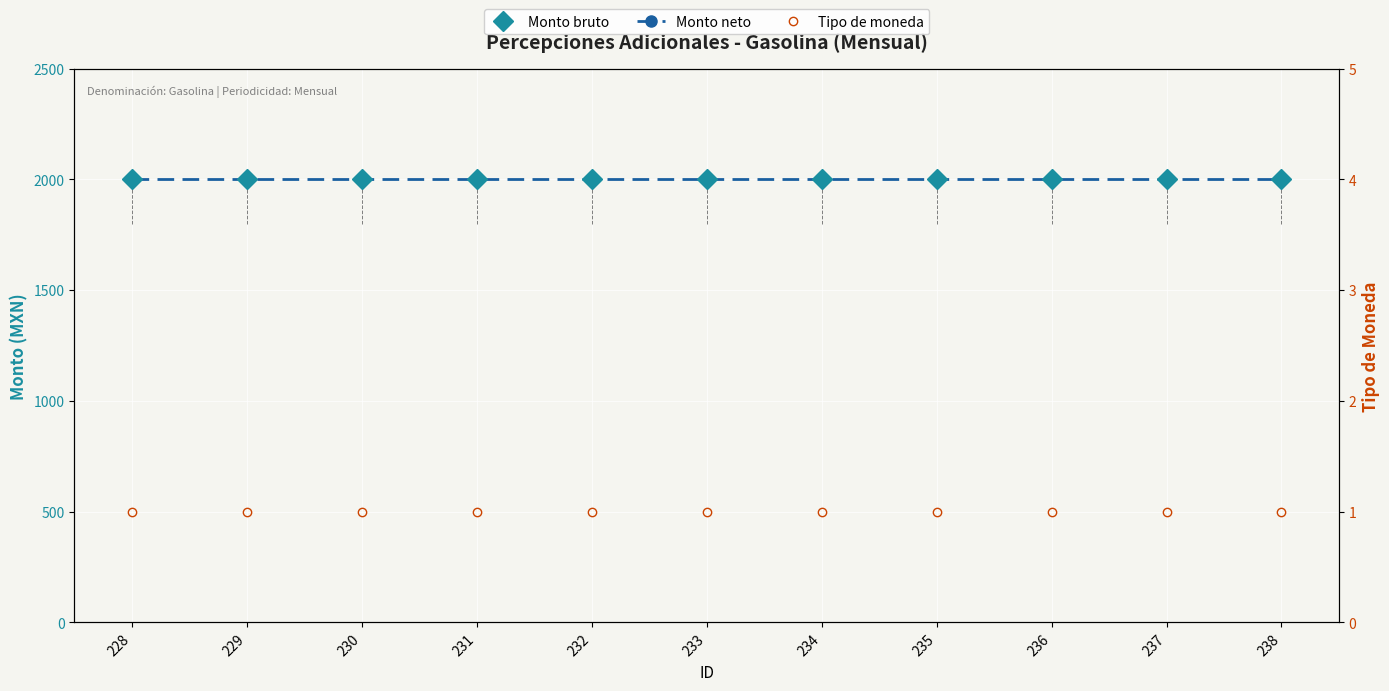

What is the lowest value of the Monto neto series?

2000